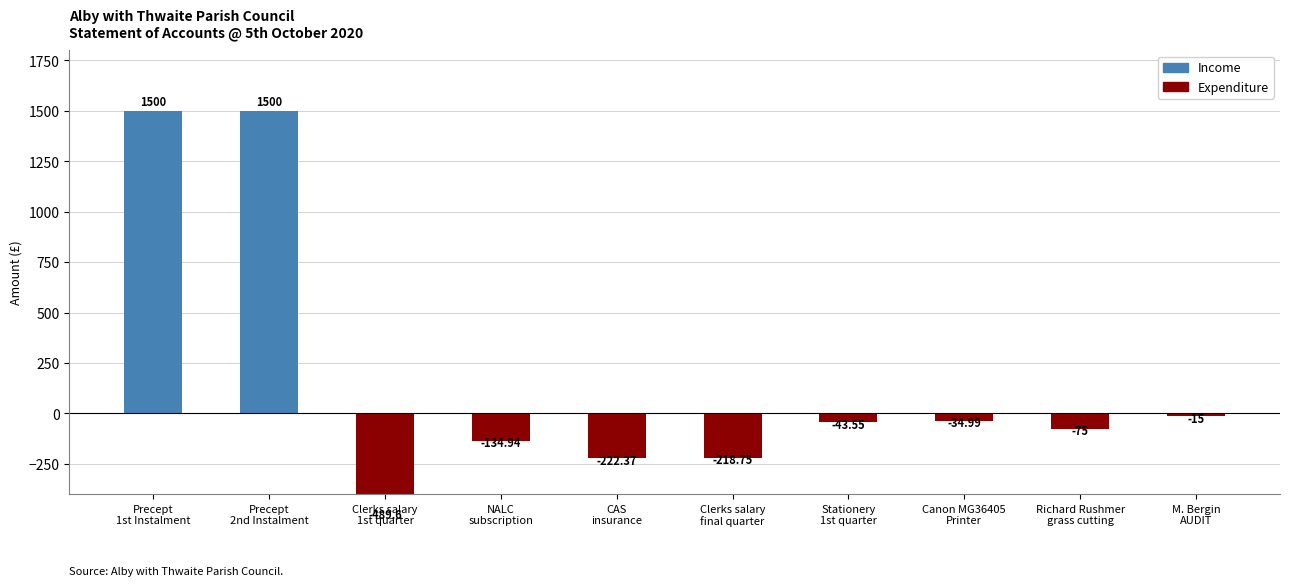

Is it true that the value at Precept
1st Instalment is 1500.0?

True